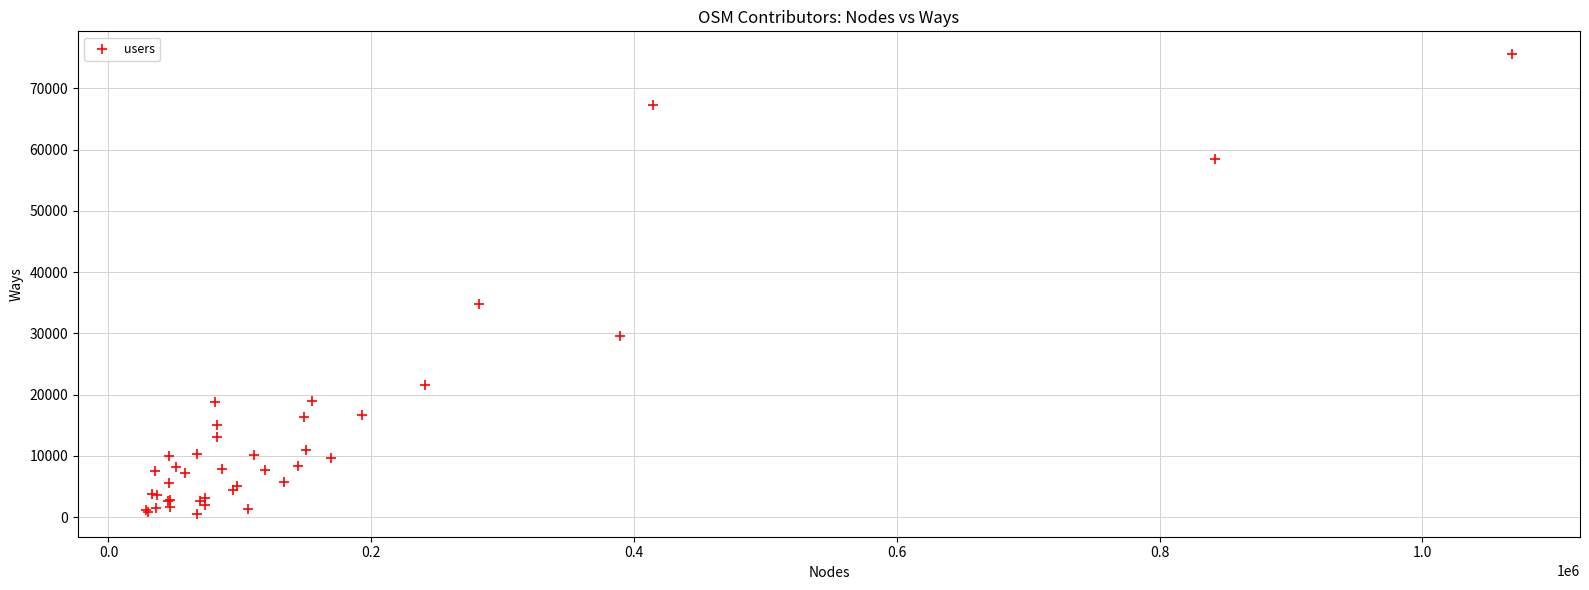

What Y value in the scatter plot is closest to 38049?

34850